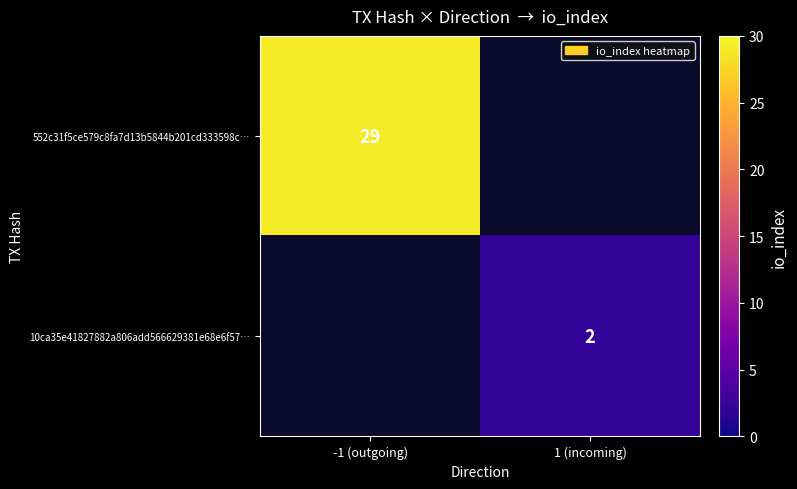

Is the value of 10ca35e41827882a806add566629381e68e6f57… at 1 (incoming) greater than the value of 552c31f5ce579c8fa7d13b5844b201cd333598c… at -1 (outgoing)?

No